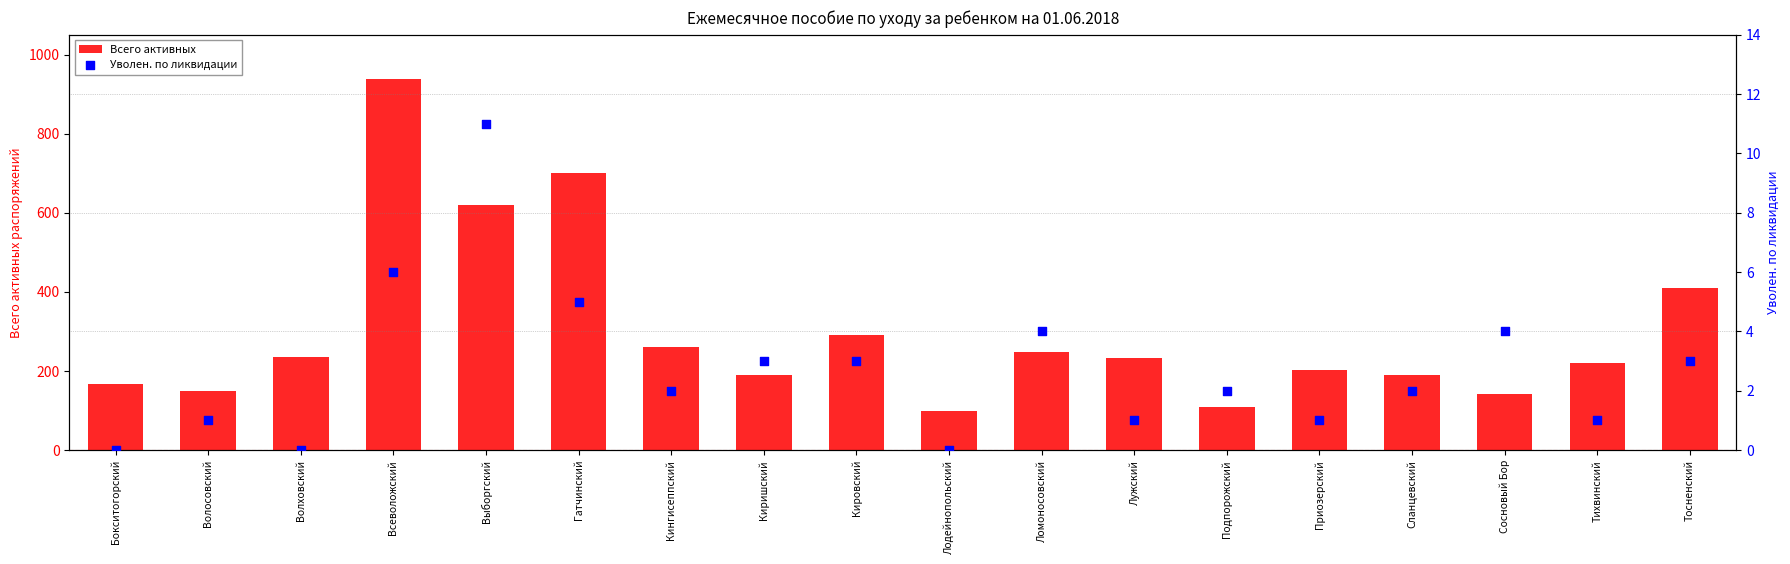

What is the total value across all series at Волосовский?

151